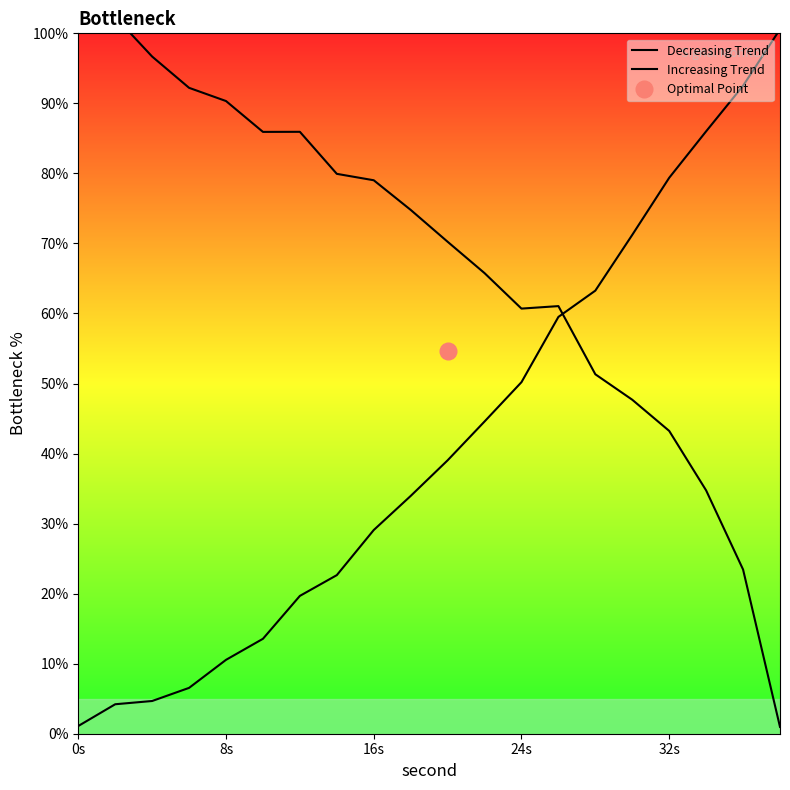

Reading left to right, extract all data points from this chart.

Decreasing Trend: 101.8	102.3	96.7	92.2	90.3	85.9	85.9	79.9	79.0	74.8	70.2	65.8	60.7	61.1	51.3	47.7	43.2	34.7	23.4	1.0
Increasing Trend: 1.1	4.2	4.7	6.5	10.5	13.6	19.7	22.6	29.1	33.9	39.0	44.6	50.2	59.5	63.3	71.2	79.4	86.0	92.5	100.6